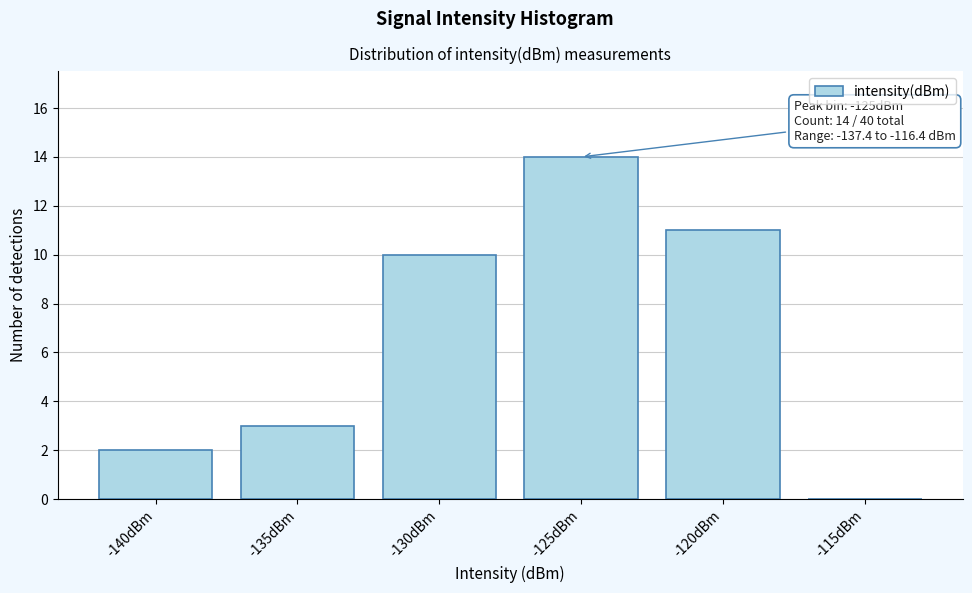

Reading left to right, transcribe all the data shown in this chart.

-140dBm=2	-135dBm=3	-130dBm=10	-125dBm=14	-120dBm=11	-115dBm=0